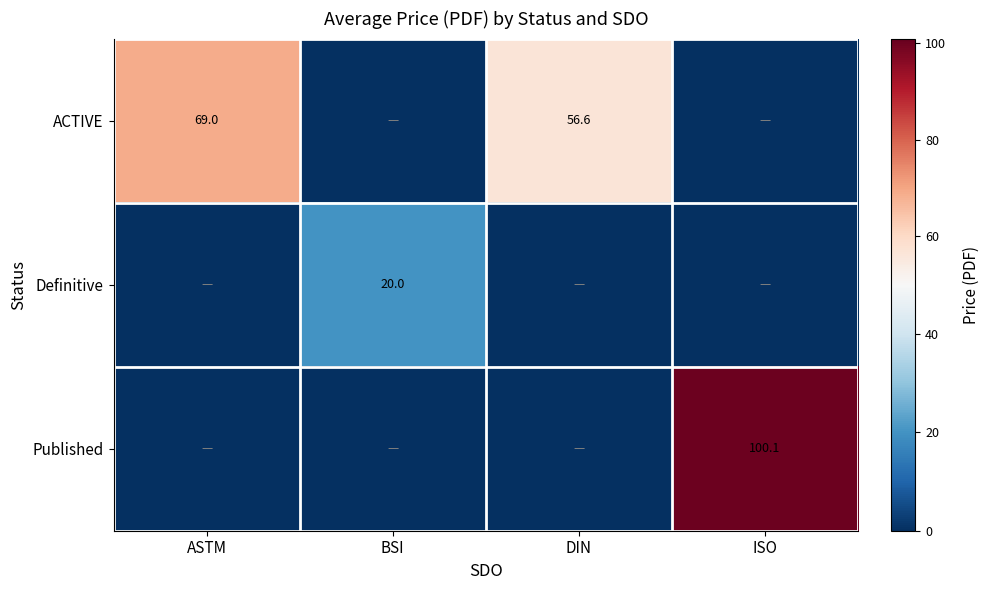

The ACTIVE series shows 36.9 at DIN. True or false?

False